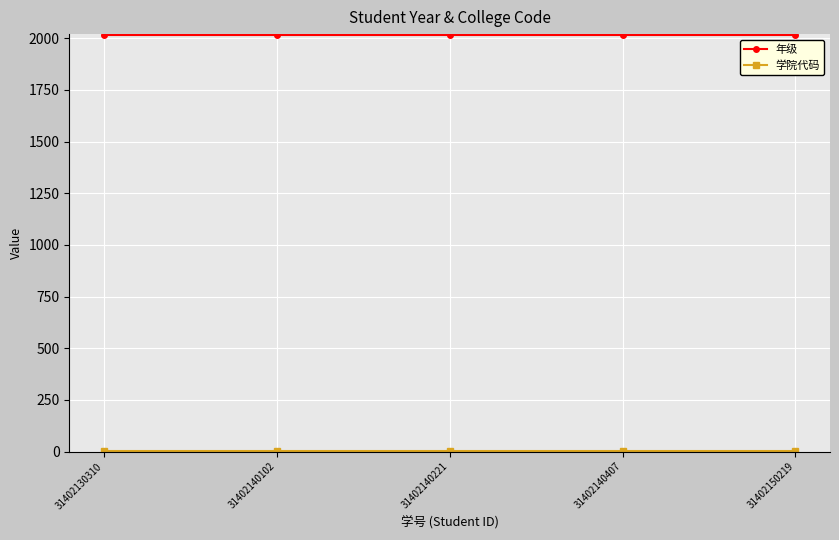

True or false: 年级 has more than 2 interior local peaks.

False